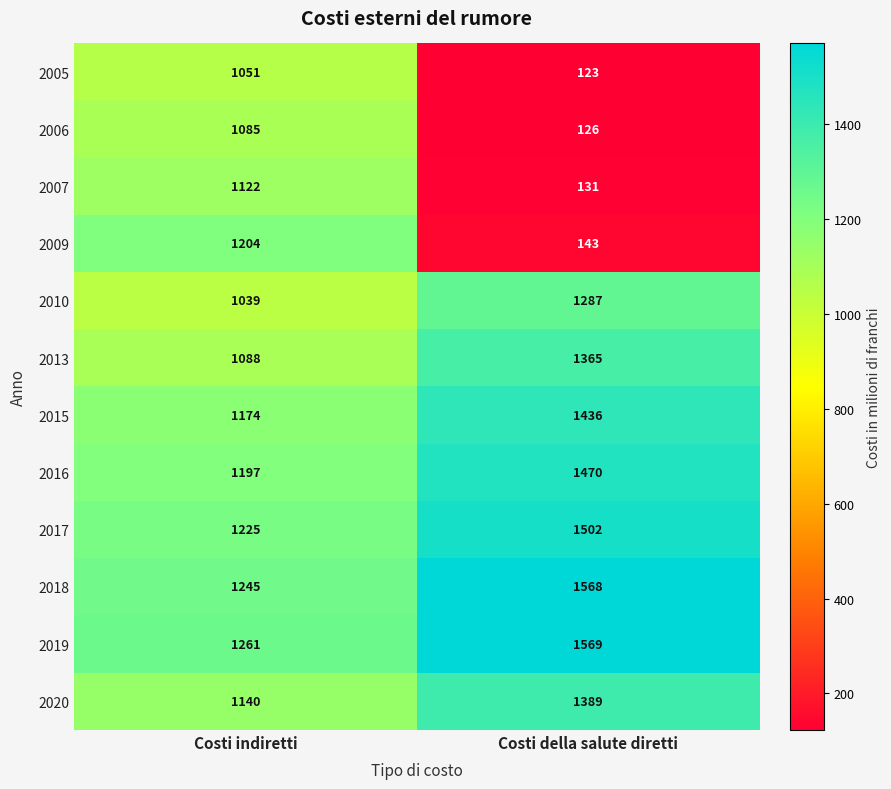

What is the spread (max minus min) of values at Costi indiretti?

222